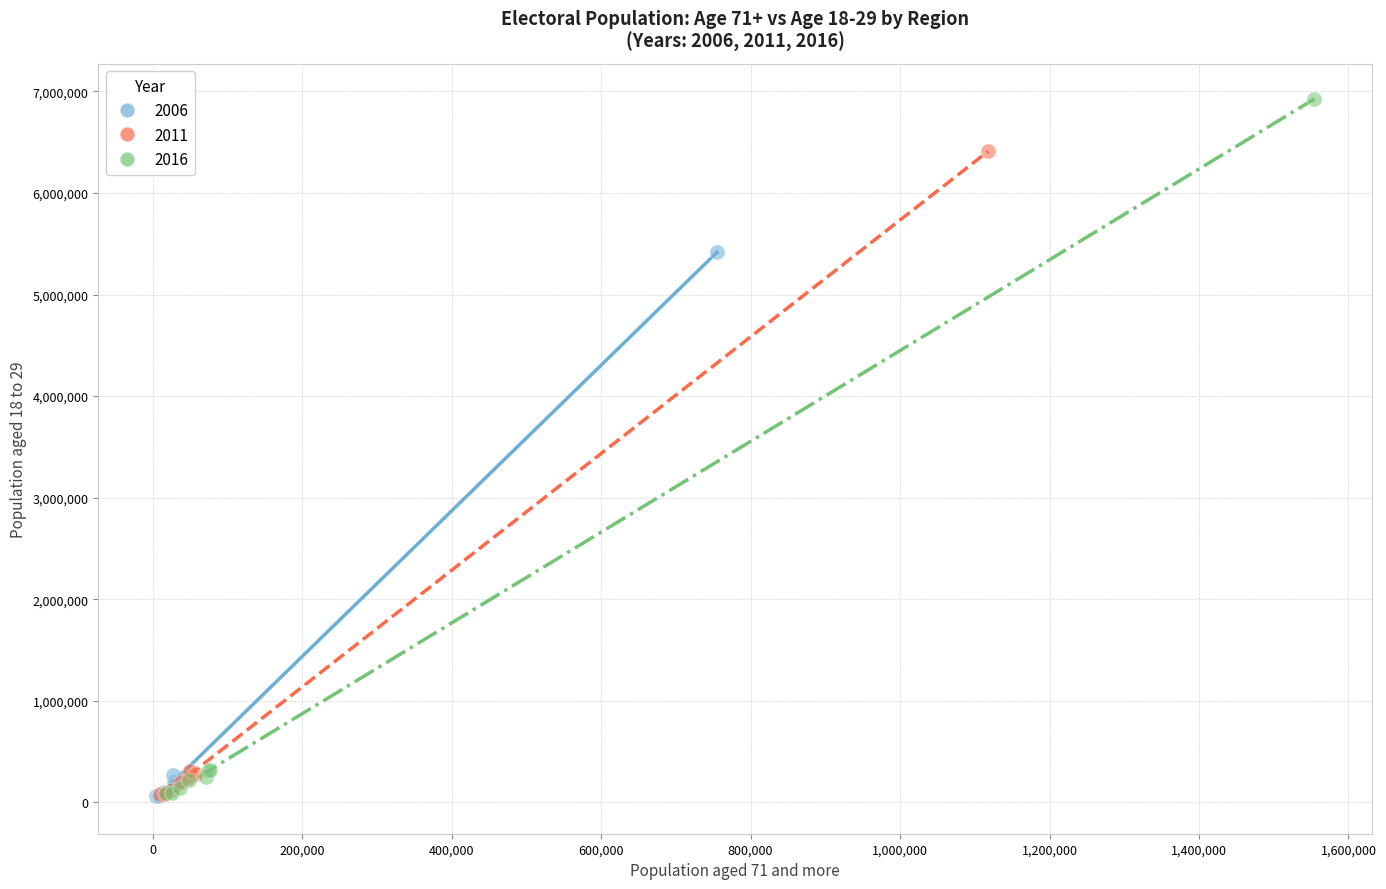

Which series has the largest Y range (max minus min)?

2016